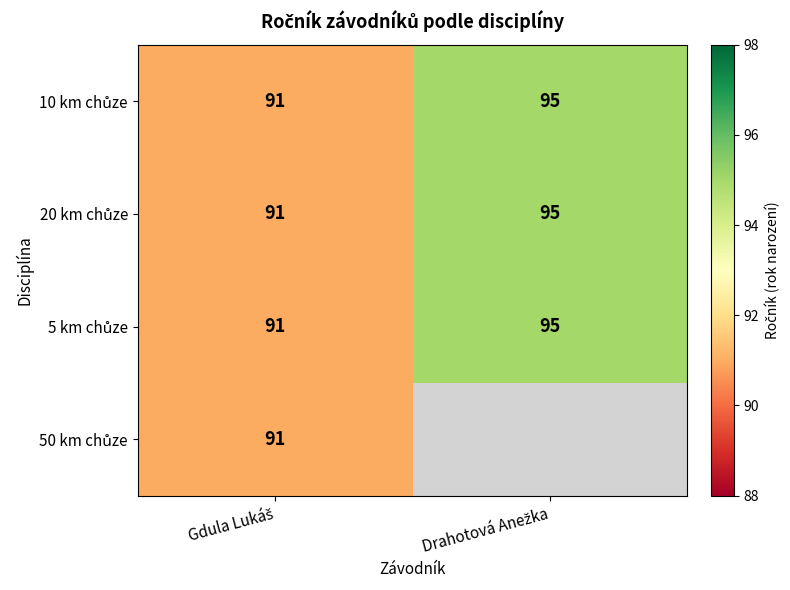

Is the value of 50 km chůze at Gdula Lukáš greater than the value of 5 km chůze at Drahotová Anežka?

No